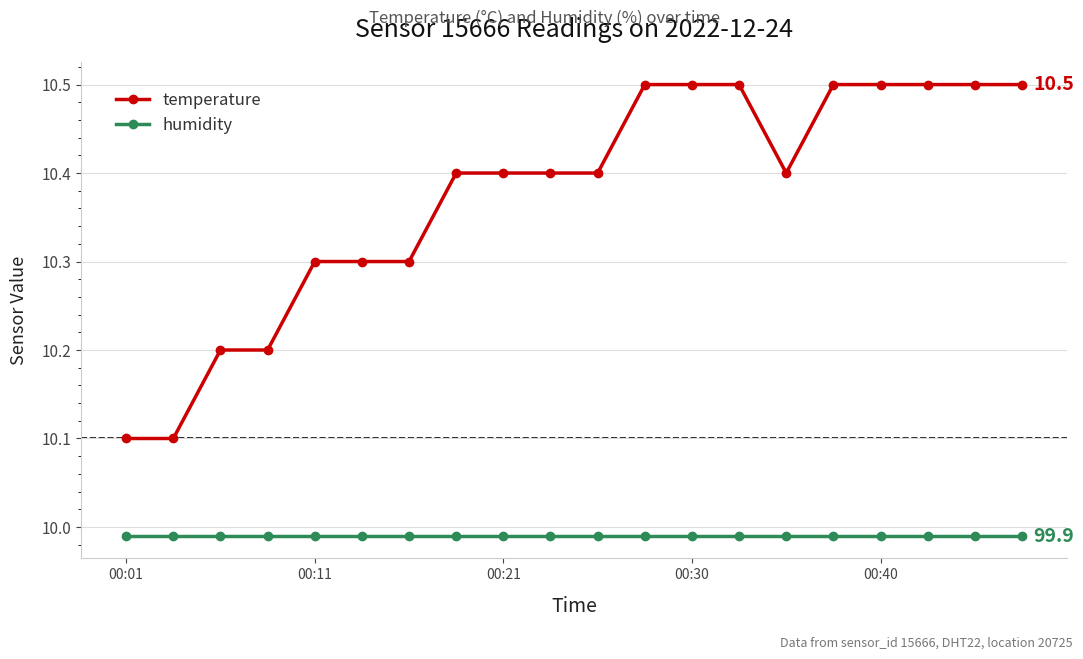

What is the sum of all temperature values?

207.5